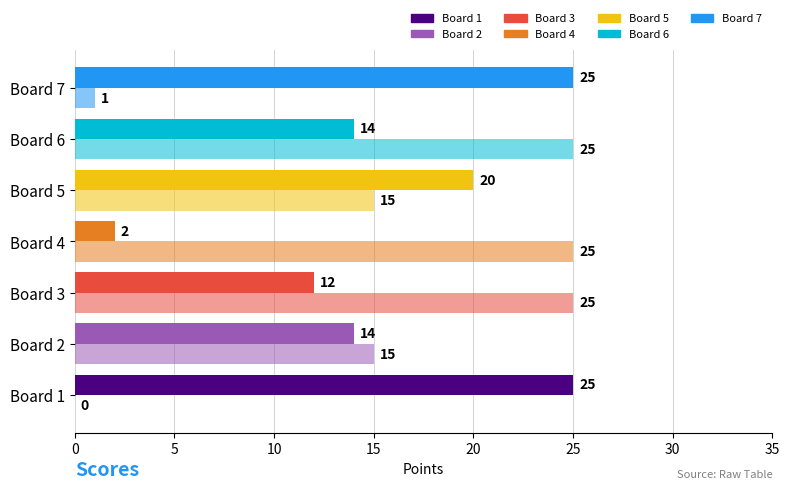

Count the number of data series in this chart.

2